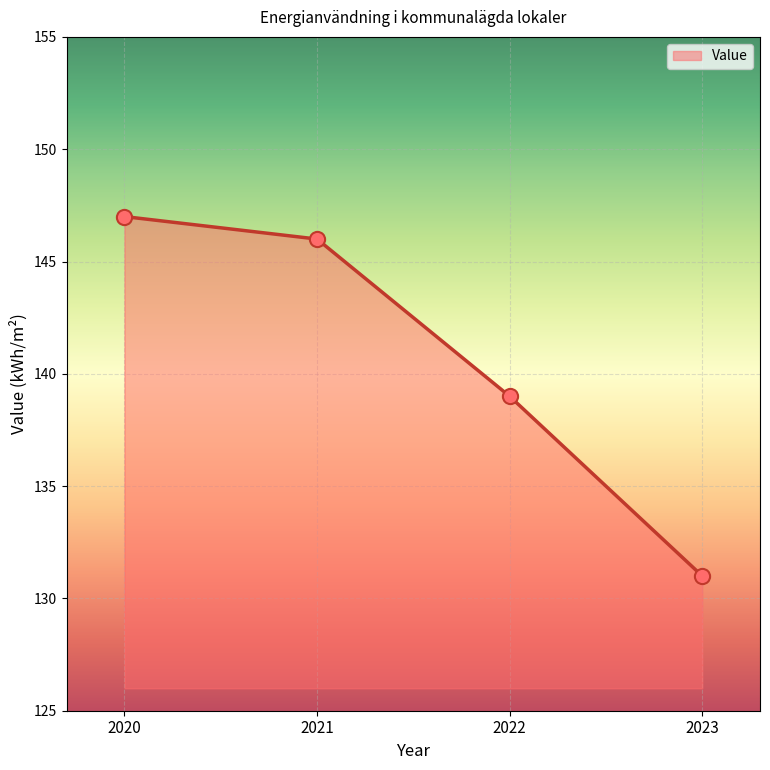

What is the change in value from 2020 to 2021?

-1